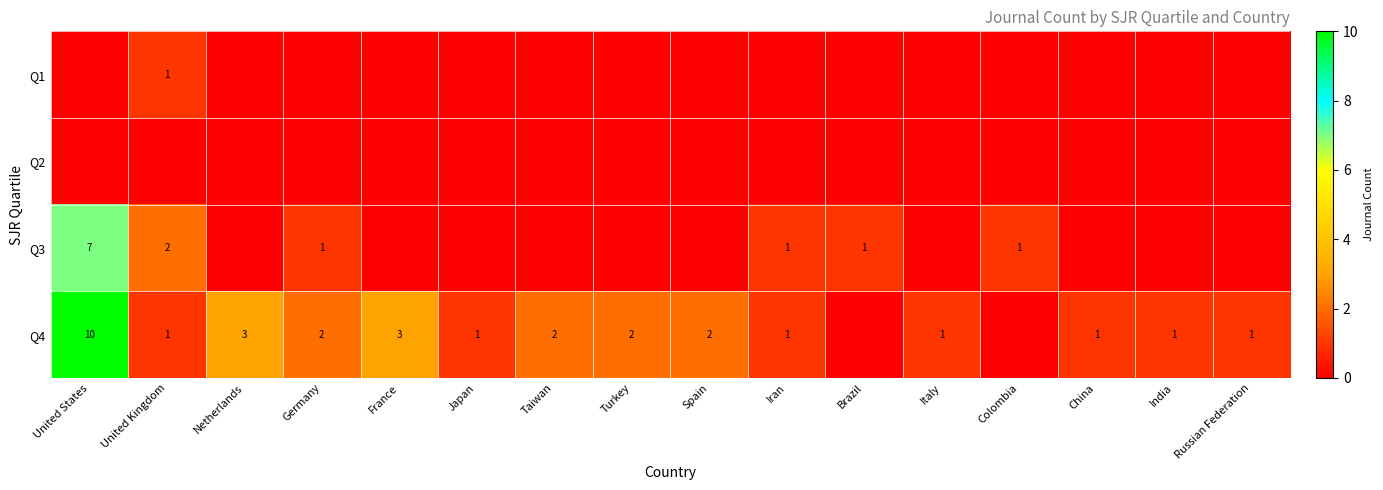

What is the difference between the Q4 values at China and Germany?

1